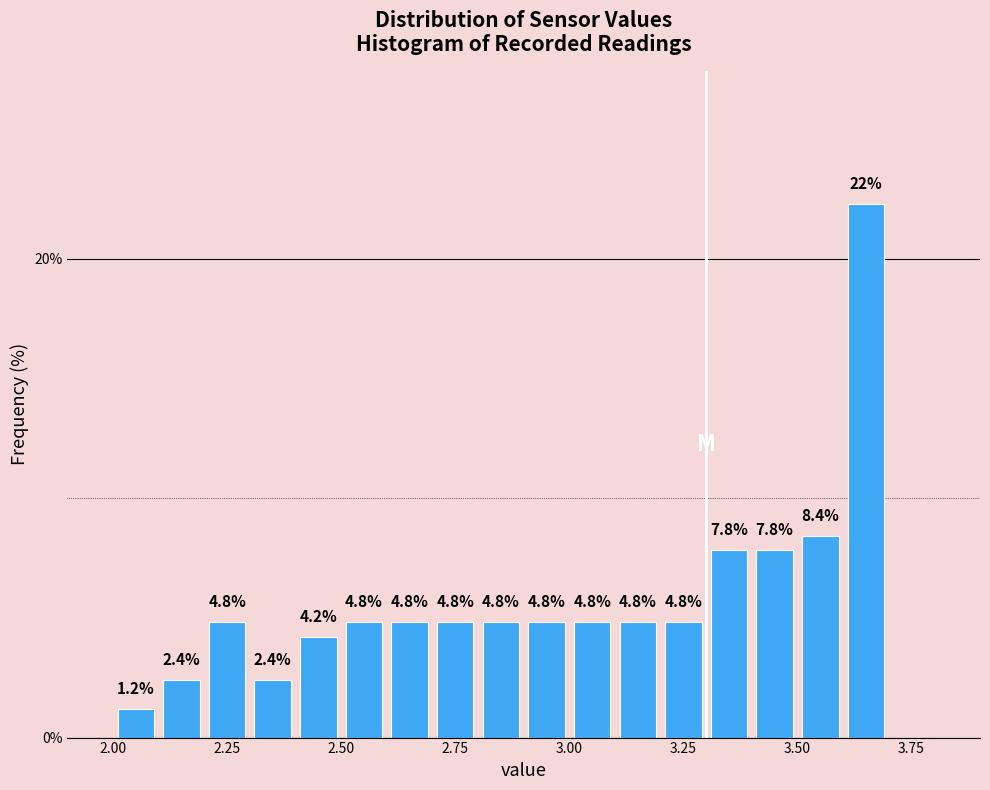

Around what value on the x-axis is the tallest bar? Give the approximate position of its centre, as read against the axis.

3.65